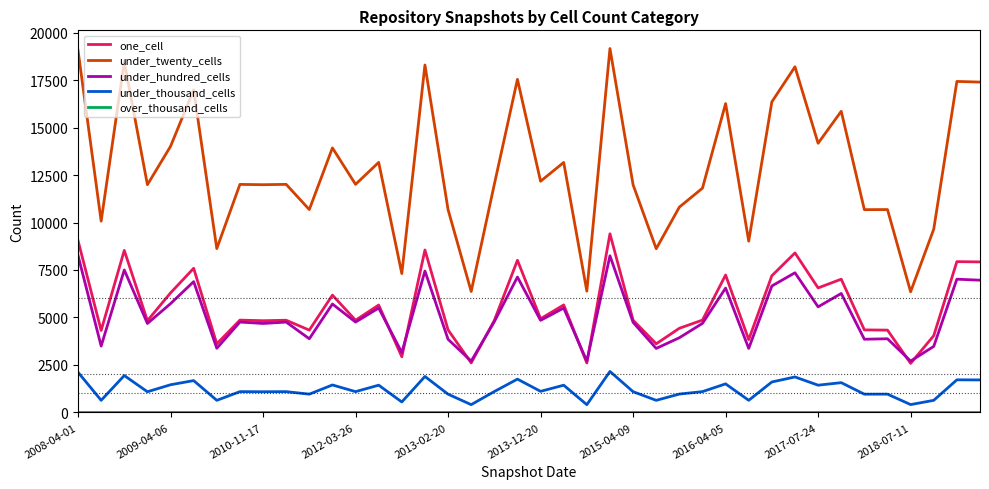

What is the difference between the second highest and second lowest values in the under_twenty_cells series?

12694